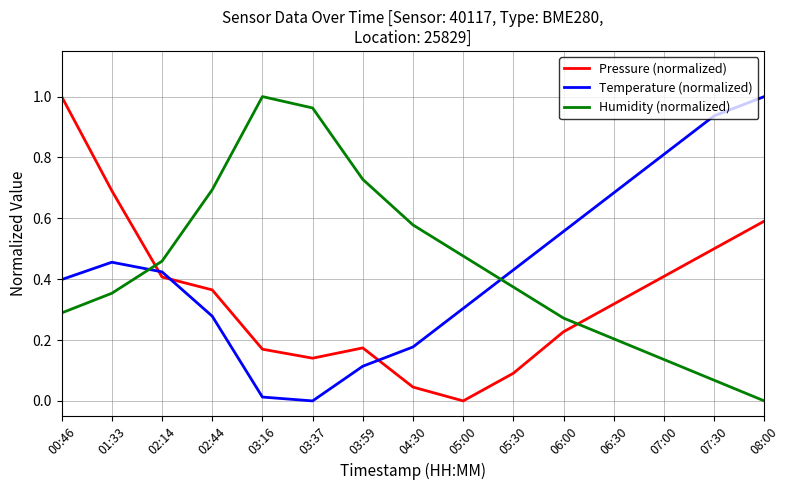

Between 03:37 and 06:00, which series saw the biggest shift?

Humidity (normalized)